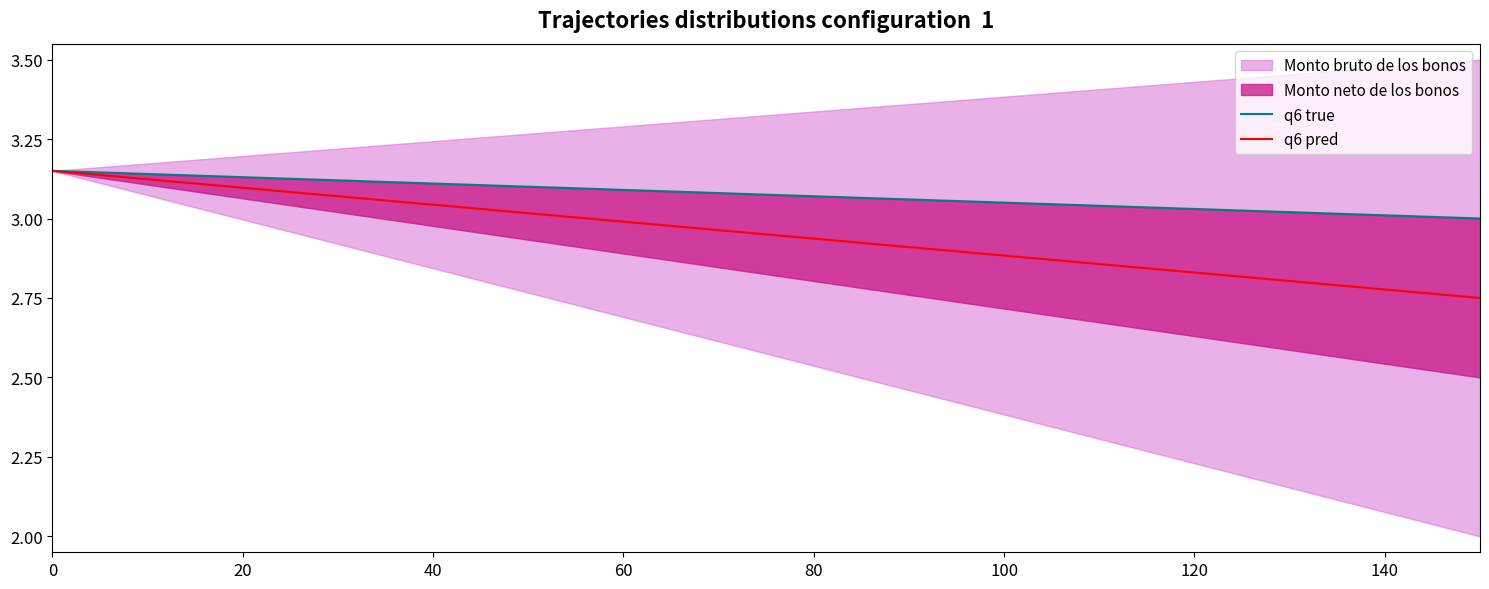

True or false: q6 true has a value of 1.4 at 13.

False